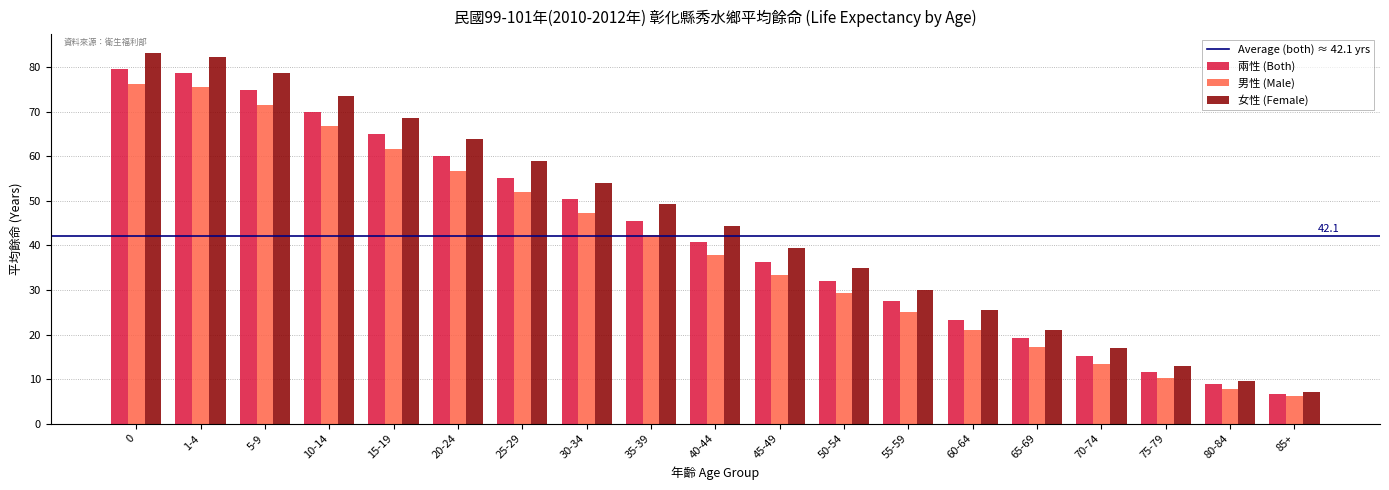

What is the minimum value shown in the chart?

6.2